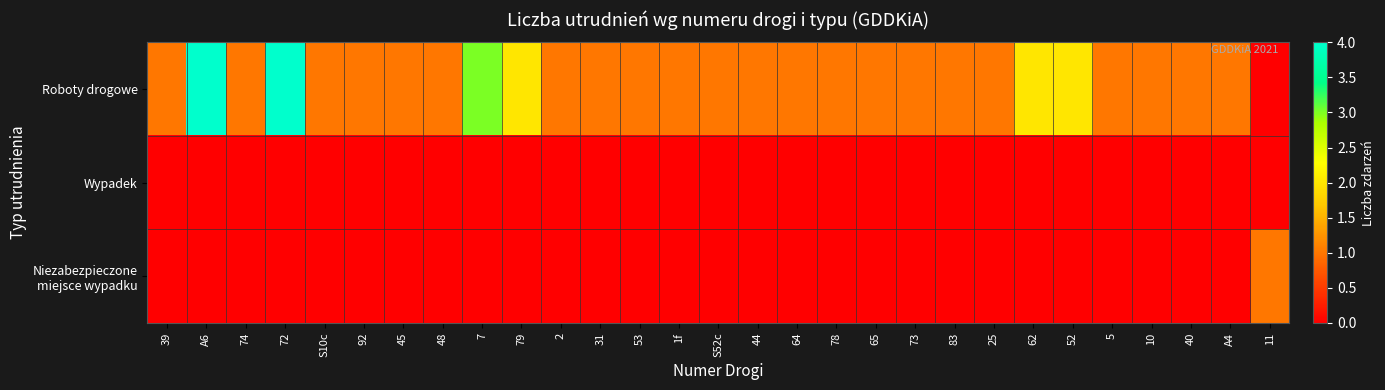

What is the difference between the highest and lowest values at 10?

1